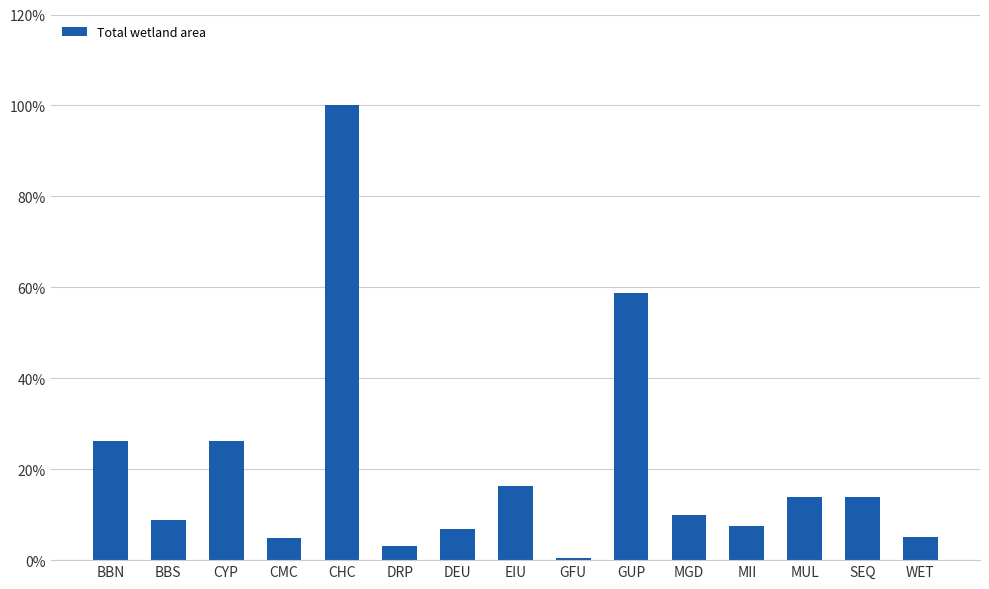

Is it true that the value at MGD is 10.0?

True